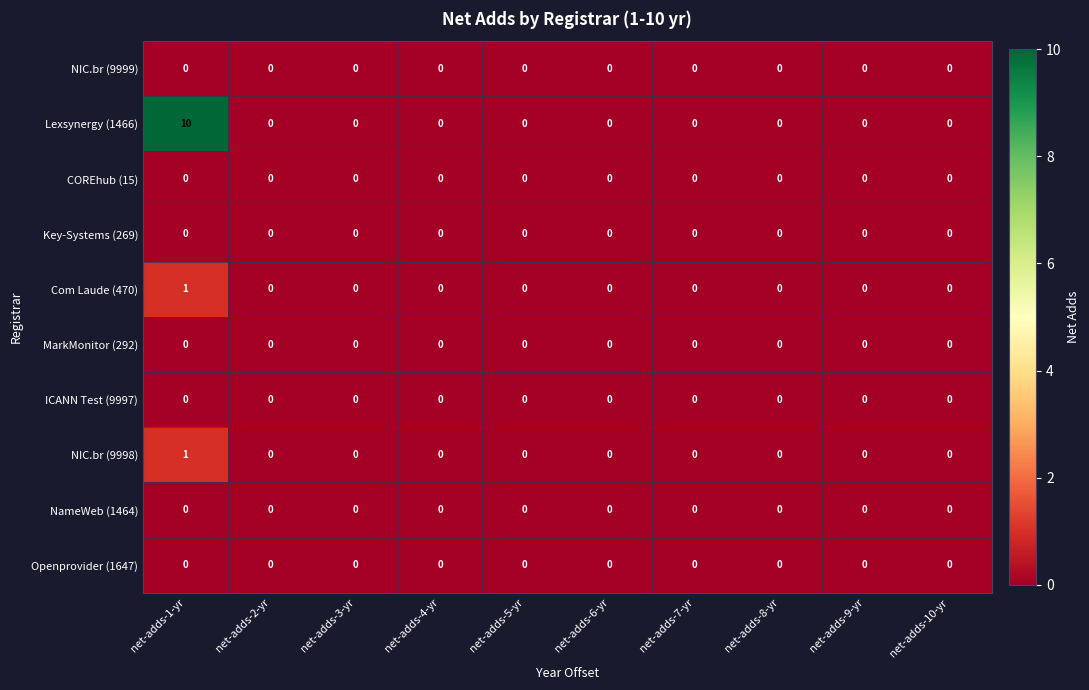

How many categories are shown in the chart?

10